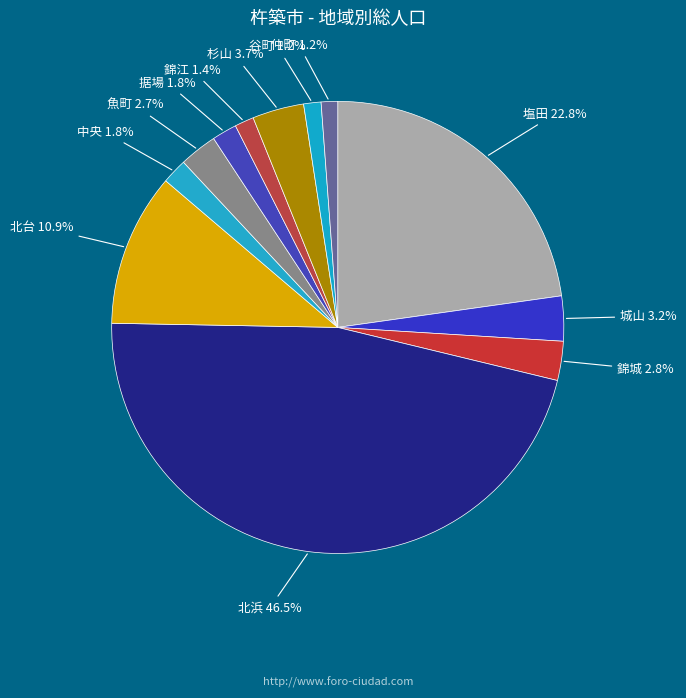

To the nearest percent, what portion does 中央 represent?

2%